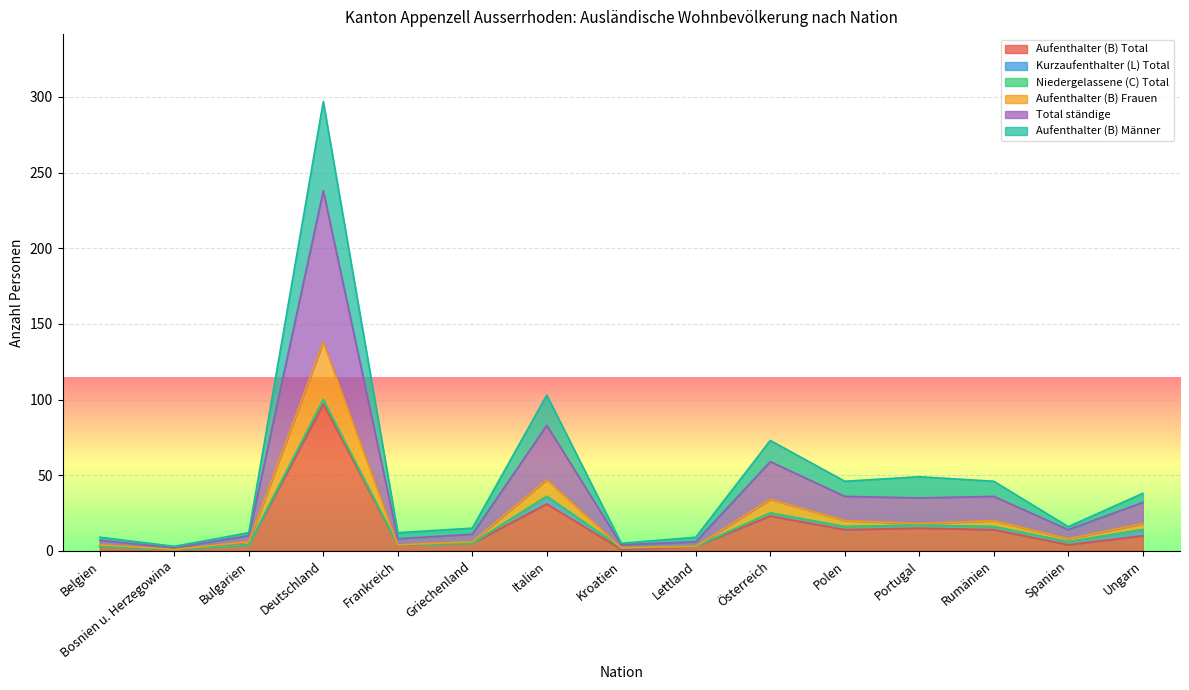

What is the label of the 5th point from the right?

Polen